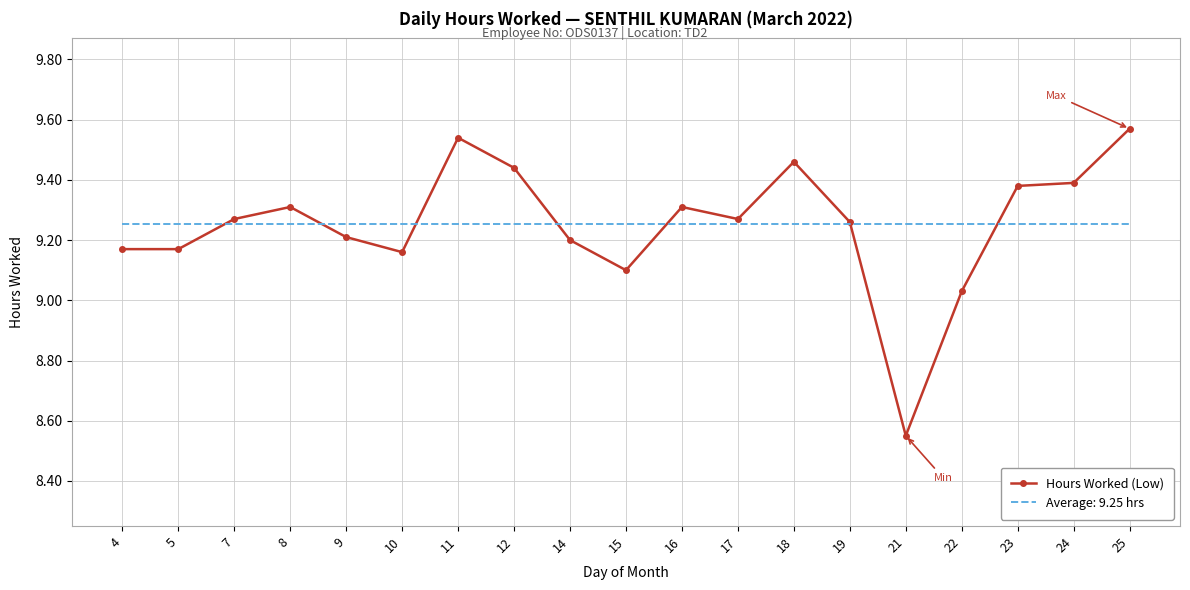

Rank the series at 21 from highest to lowest value.

Average: 9.25 hrs, Hours Worked (Low)